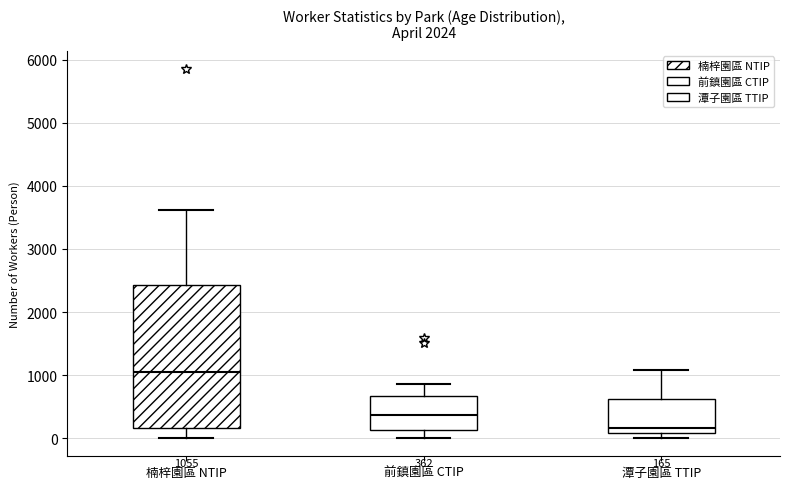

Which box's median line is the highest?

楠梓園區 NTIP